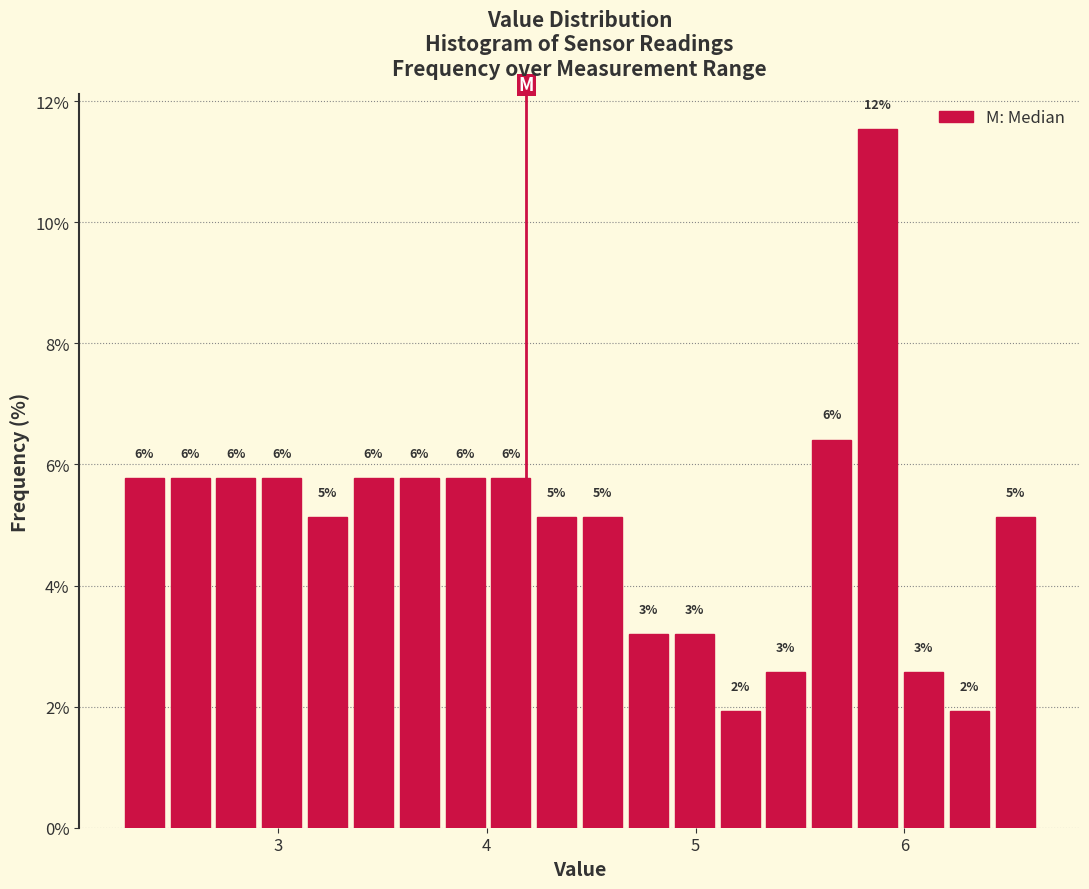

Read against the x-axis, roughly where is the centre of the tallest bar?

5.9